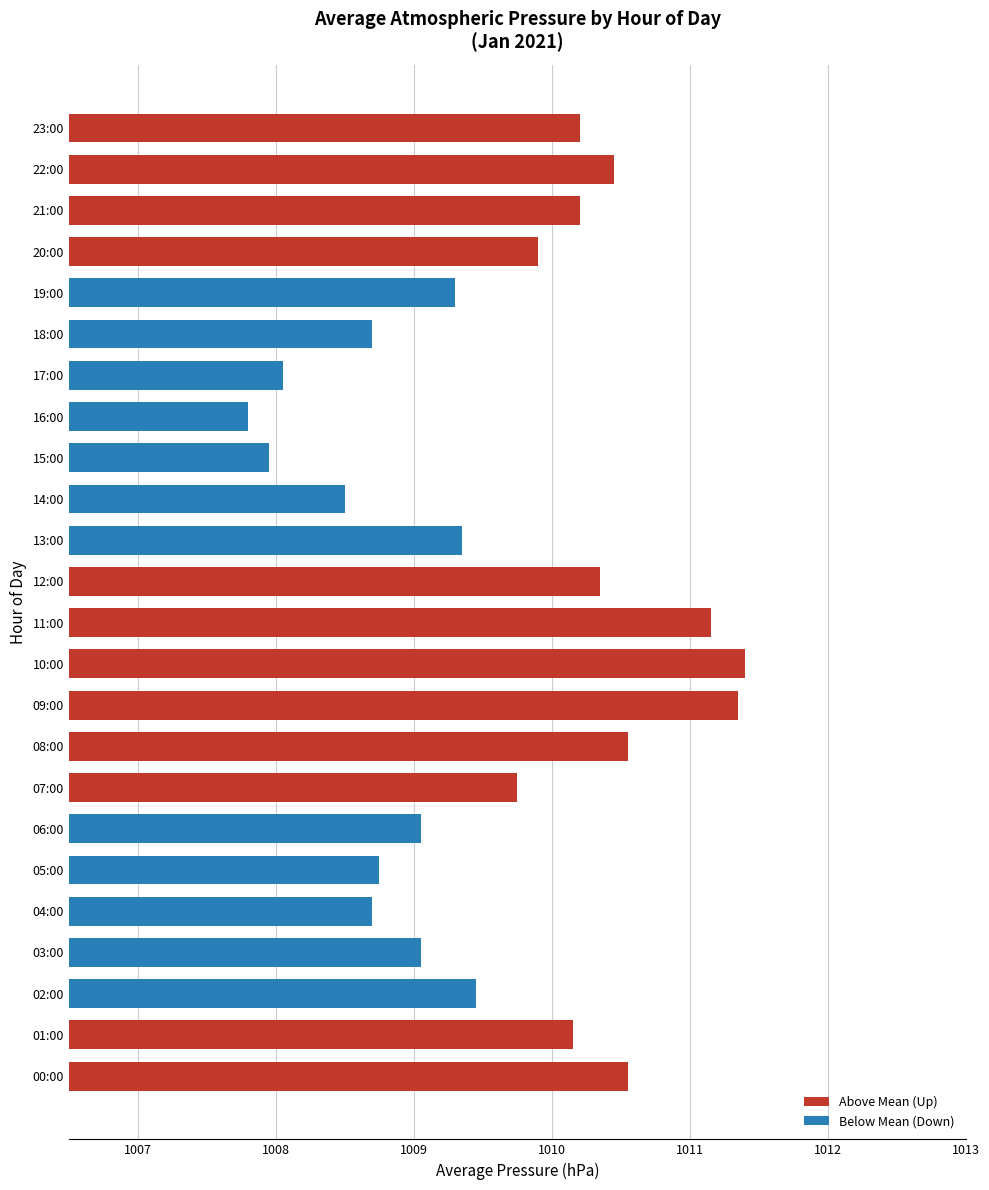

What is the greatest value displayed?

1011.4